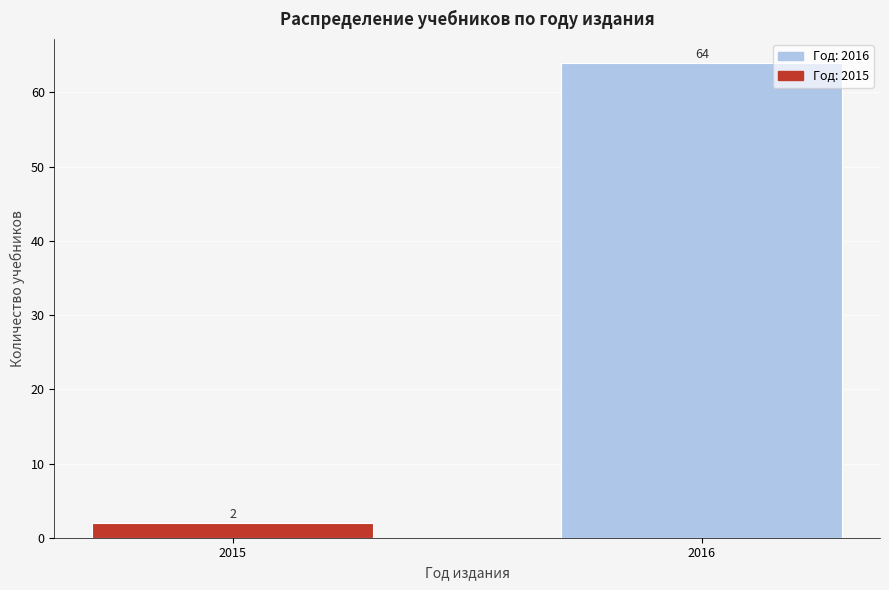

Reading left to right, what are all the values shown in this chart?

2	64